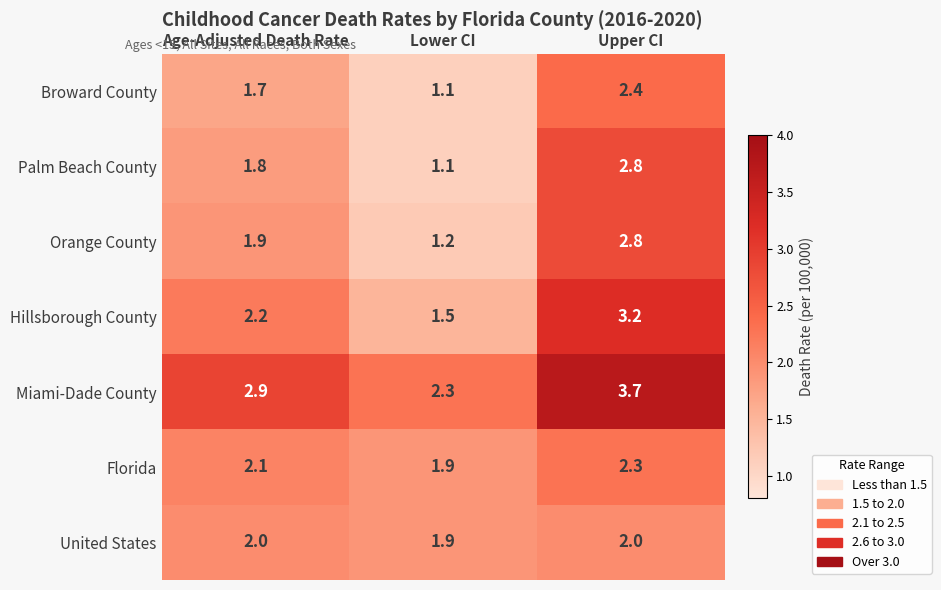

Reading right to left, extract all data points from this chart.

Broward County: 2.4	1.1	1.7
Palm Beach County: 2.8	1.1	1.8
Orange County: 2.8	1.2	1.9
Hillsborough County: 3.2	1.5	2.2
Miami-Dade County: 3.7	2.3	2.9
Florida: 2.3	1.9	2.1
United States: 2.0	1.9	2.0